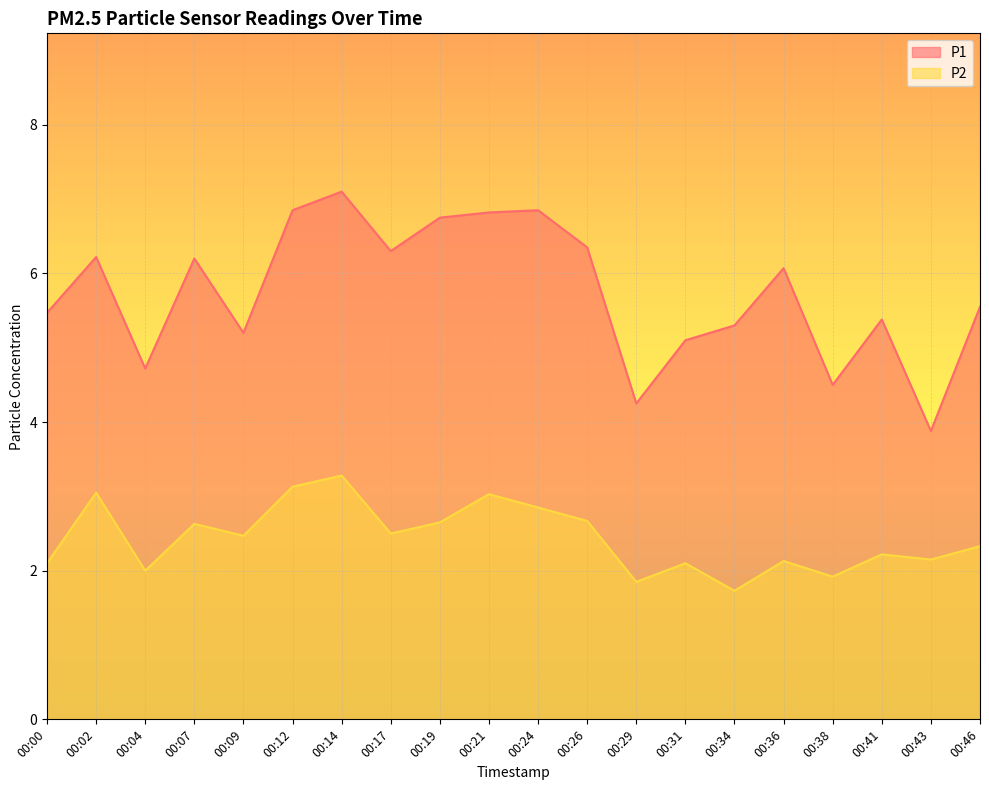

At which label is P1 closest to 5?

00:31